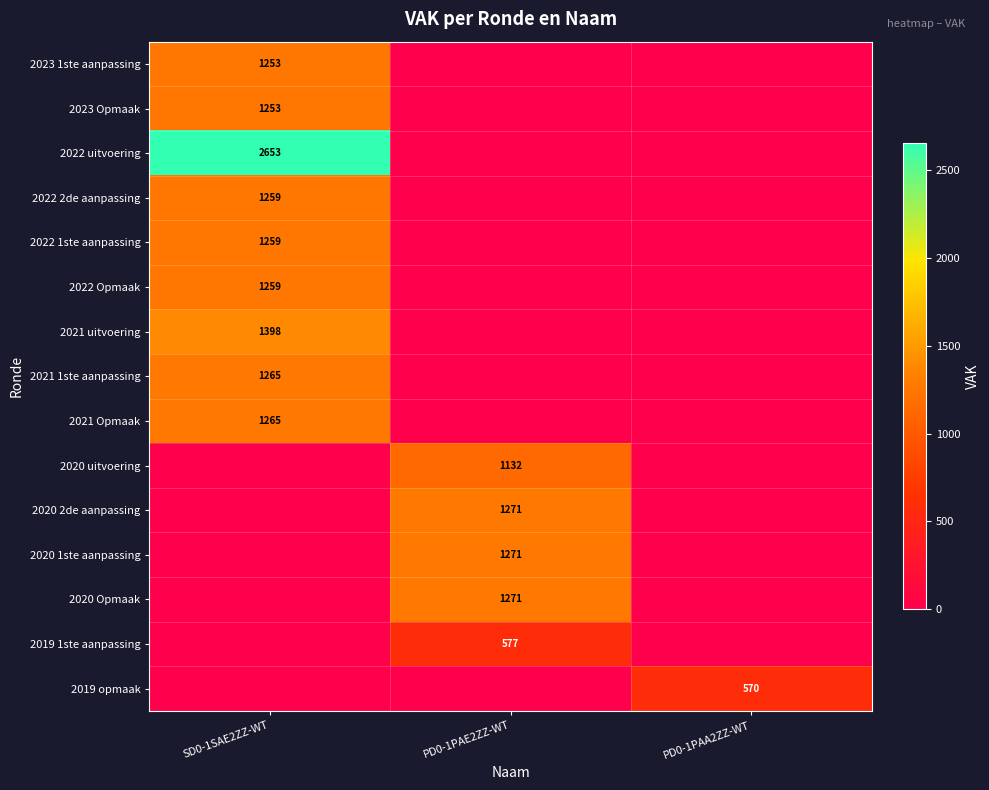

At which category does the chart reach its peak across all series?

SD0-1SAE2ZZ-WT